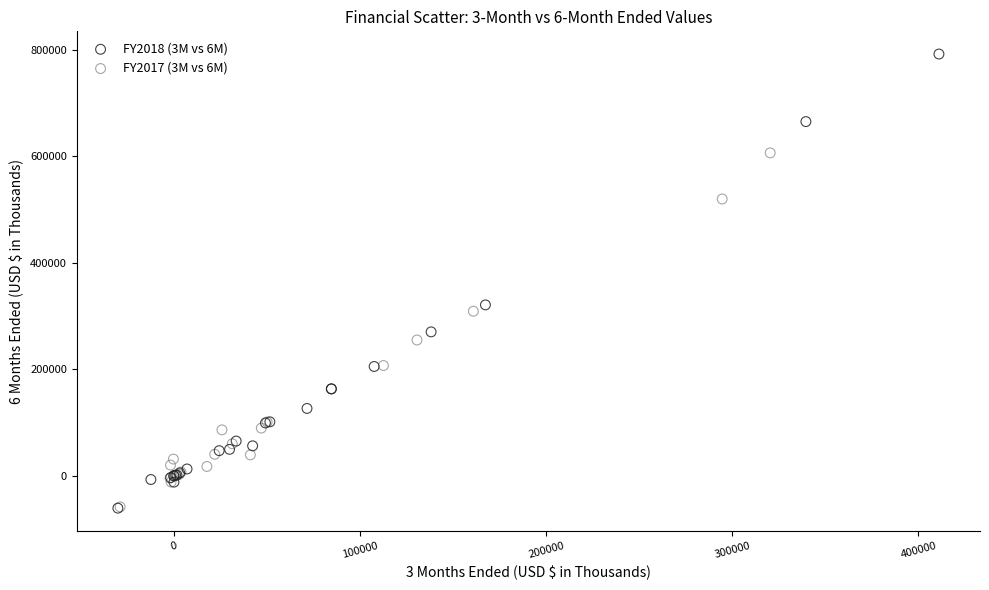

Which series has the largest Y range (max minus min)?

FY2018 (3M vs 6M)